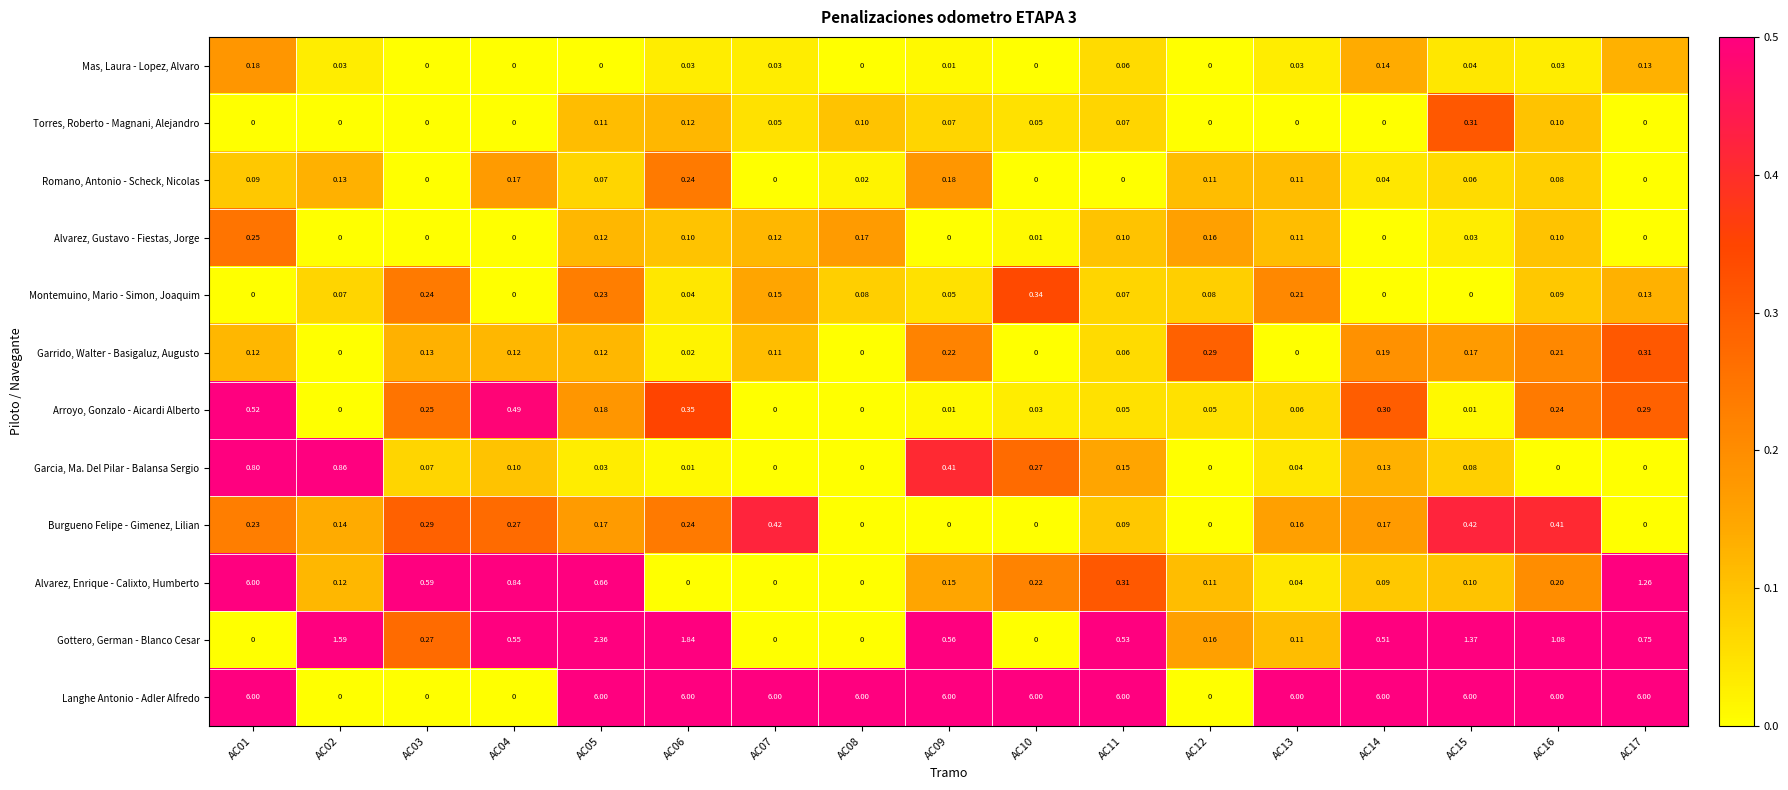

Between AC06 and AC11, which series saw the biggest shift?

Gottero, German - Blanco Cesar